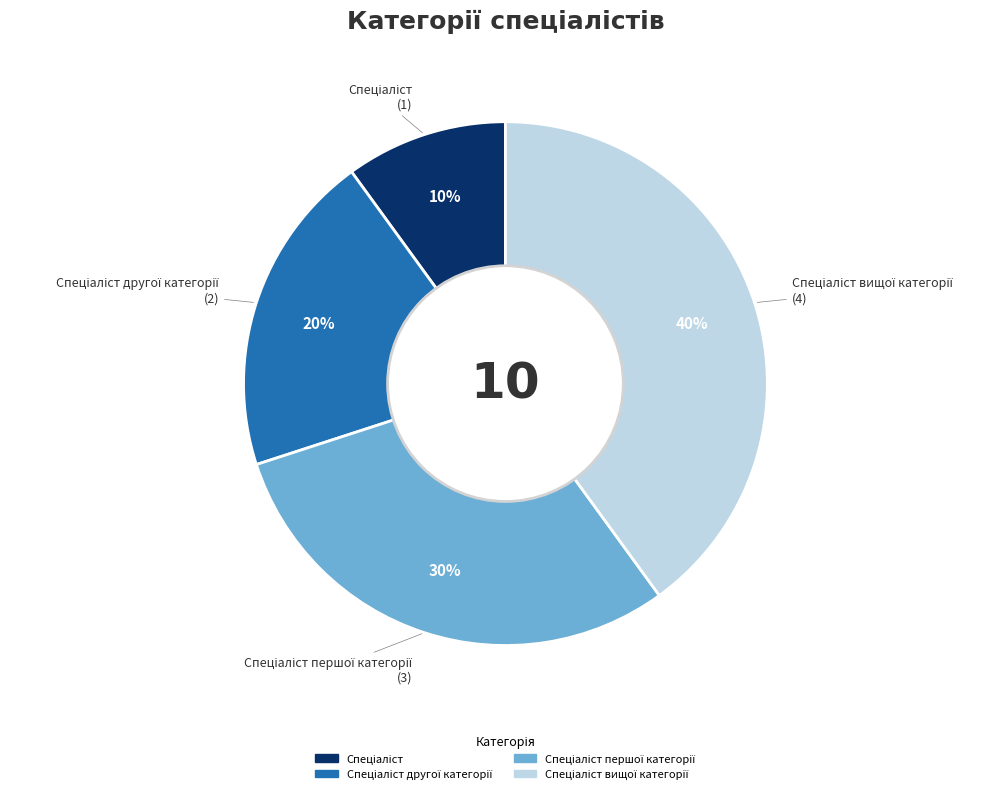

Is there any slice that represents more than half of the pie?

No